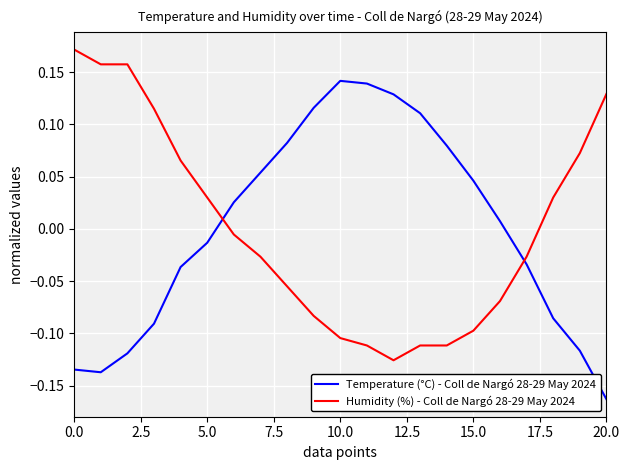

True or false: Humidity (%) - Coll de Nargó 28-29 May 2024 and Temperature (°C) - Coll de Nargó 28-29 May 2024 cross at least once.

True